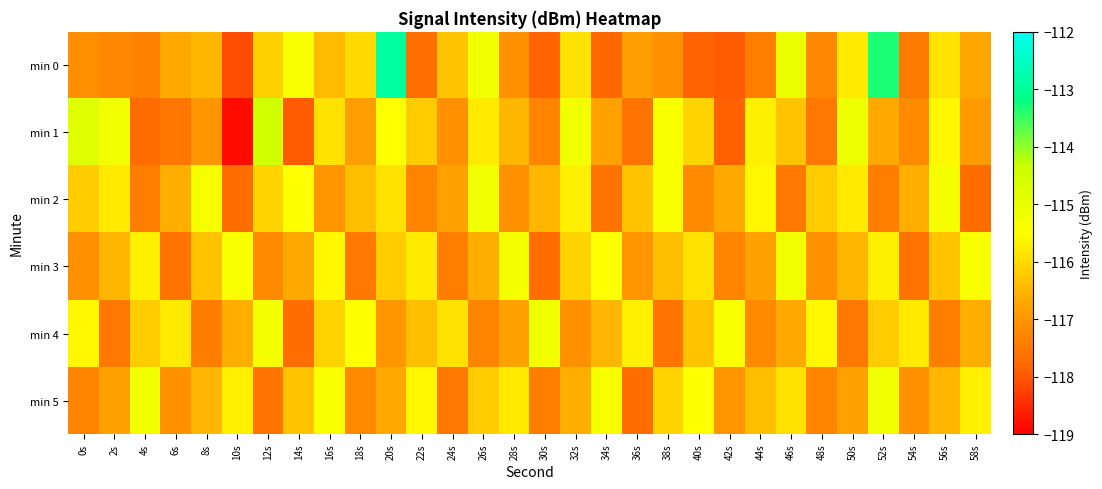

At which category does the chart reach its minimum across all series?

10s